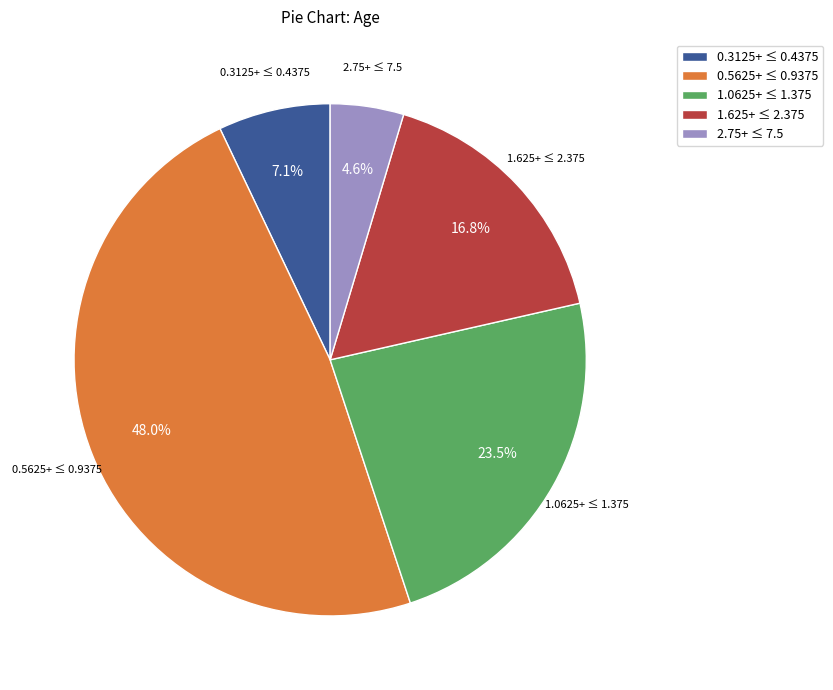

What is the total percentage of 2.75+ ≤ 7.5 and 0.3125+ ≤ 0.4375?

11.7%